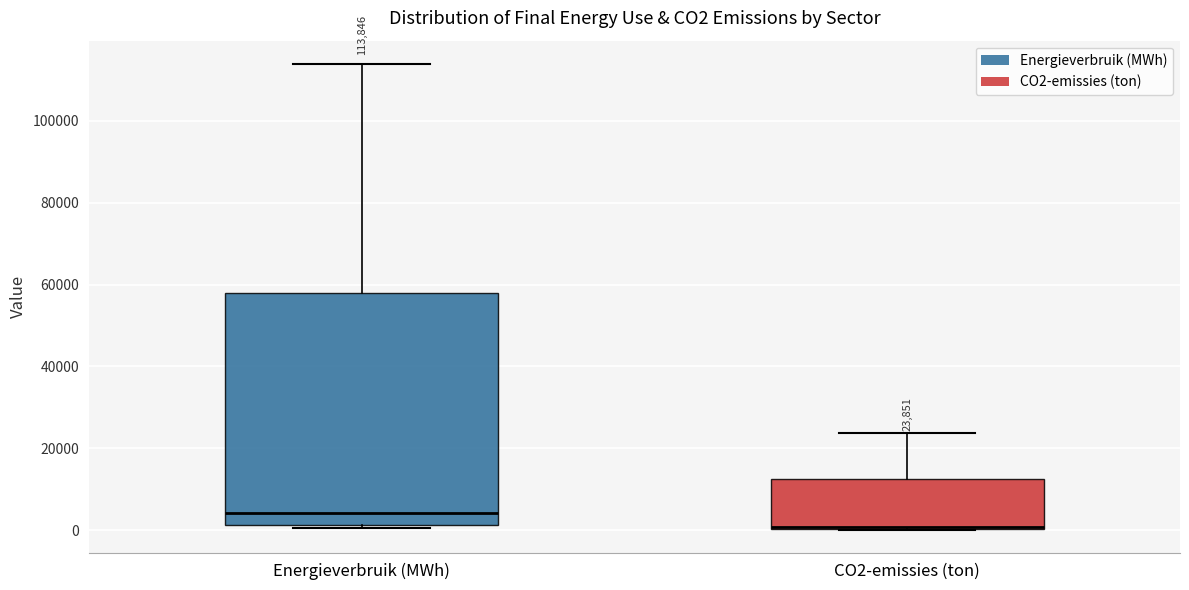

Comparing the boxes themselves (not the whiskers), which one is the tallest?

Energieverbruik (MWh)